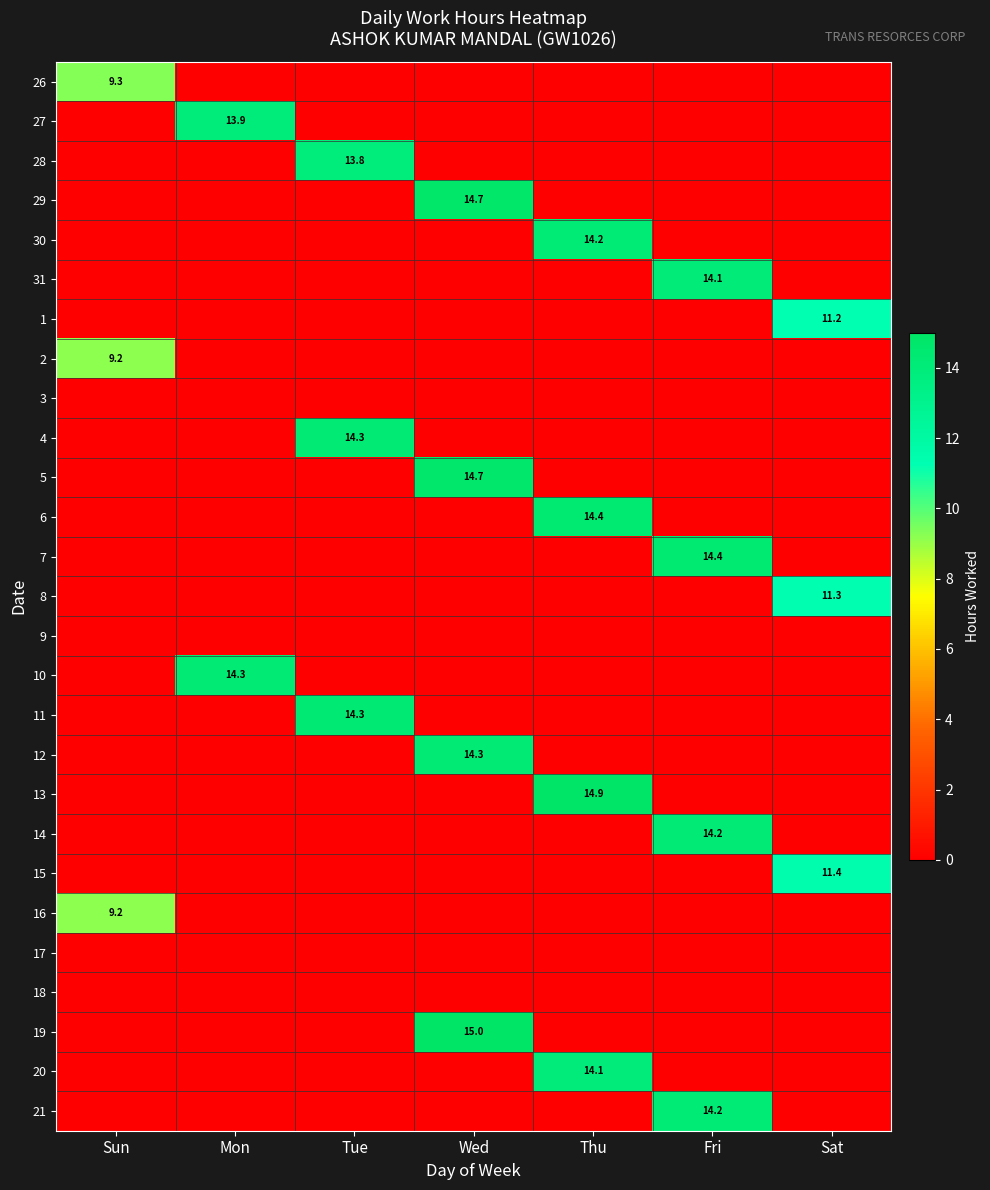

How many data points in 30 are above 0?

1